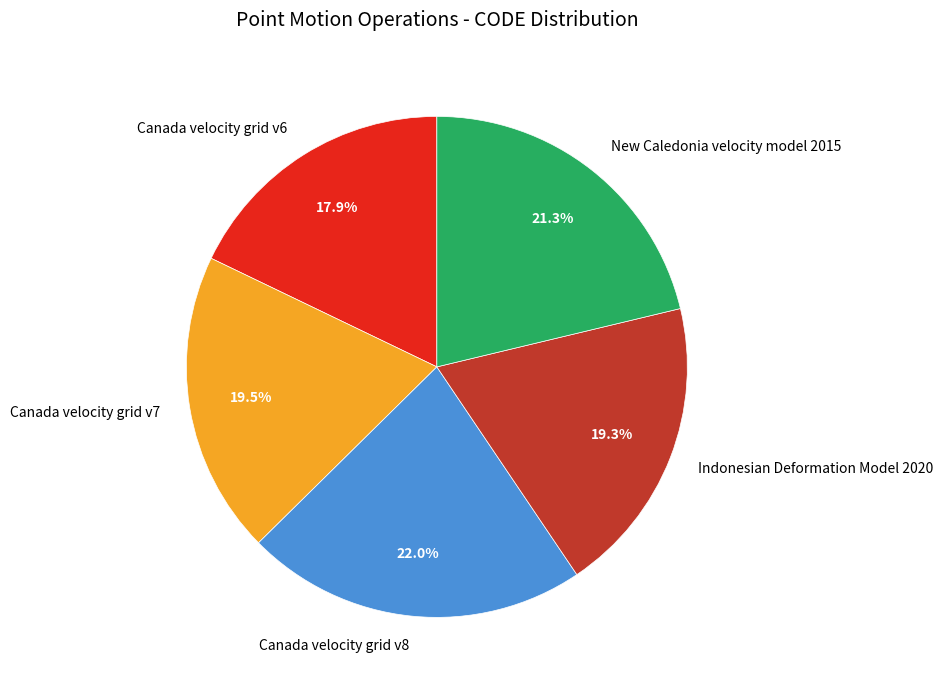

What is the ratio of the value at Indonesian Deformation Model 2020 to the value at New Caledonia velocity model 2015?

0.9